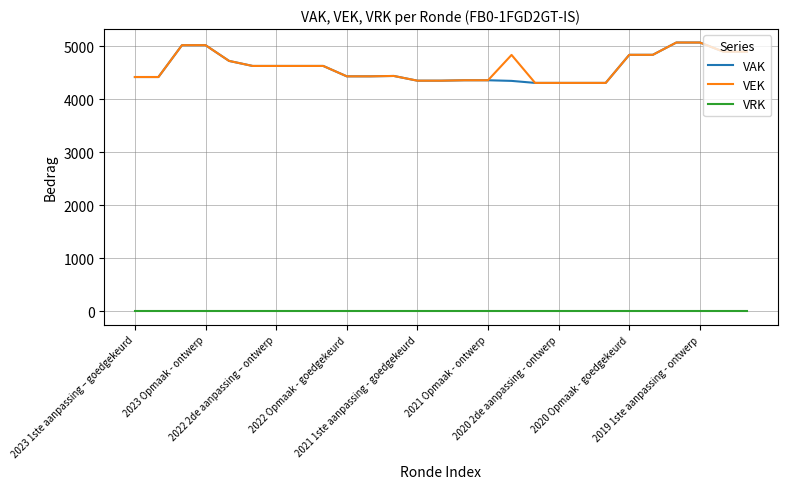

True or false: VRK and VEK intersect in this chart.

False